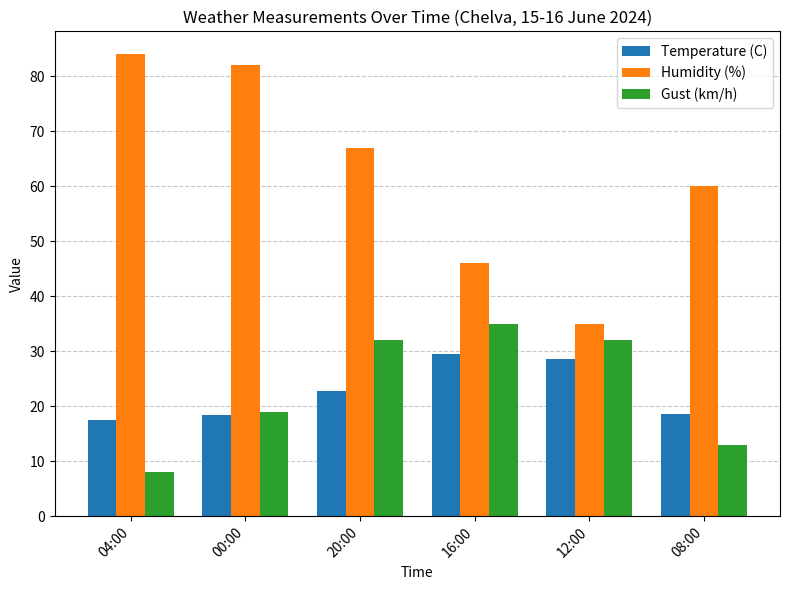

What is the maximum value shown in the chart?

84.0